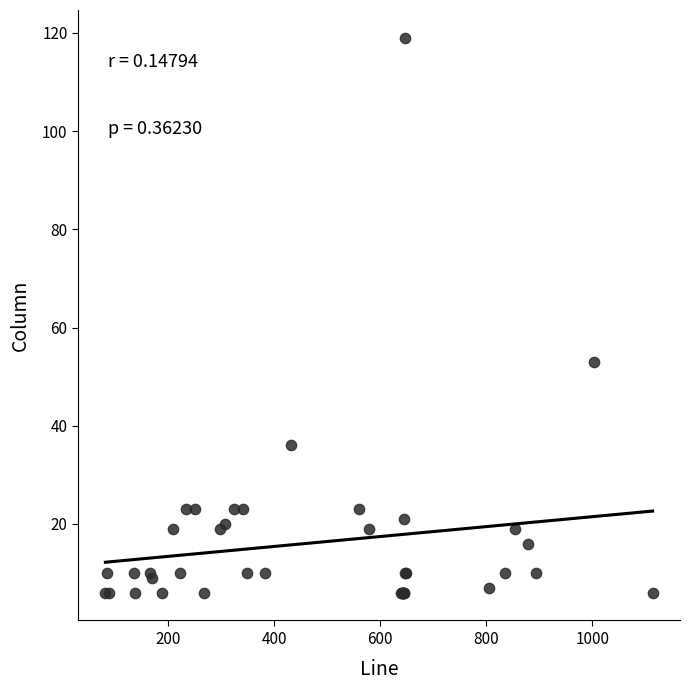

What Y value in the scatter plot is closest to 62?

53